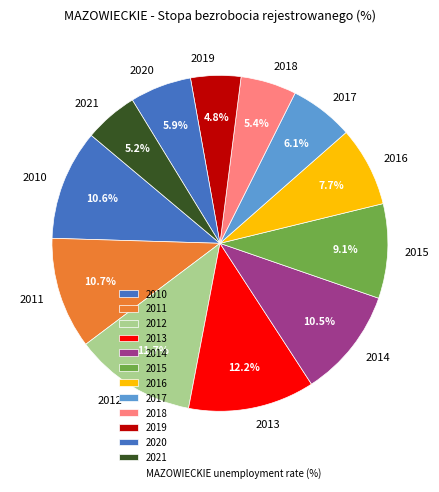

The 2020 slice represents 1% of the pie. True or false?

False